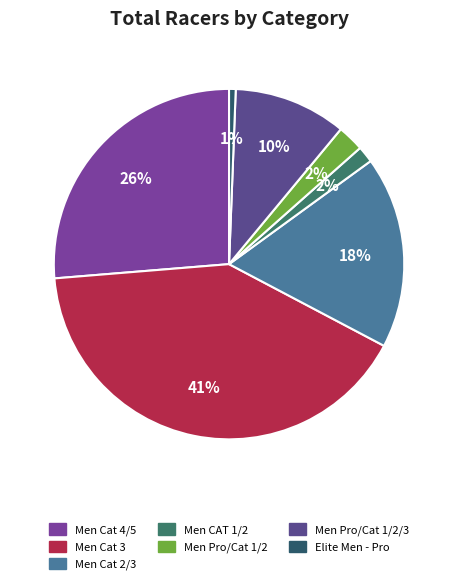

Which slice is the largest?

Men Cat 3